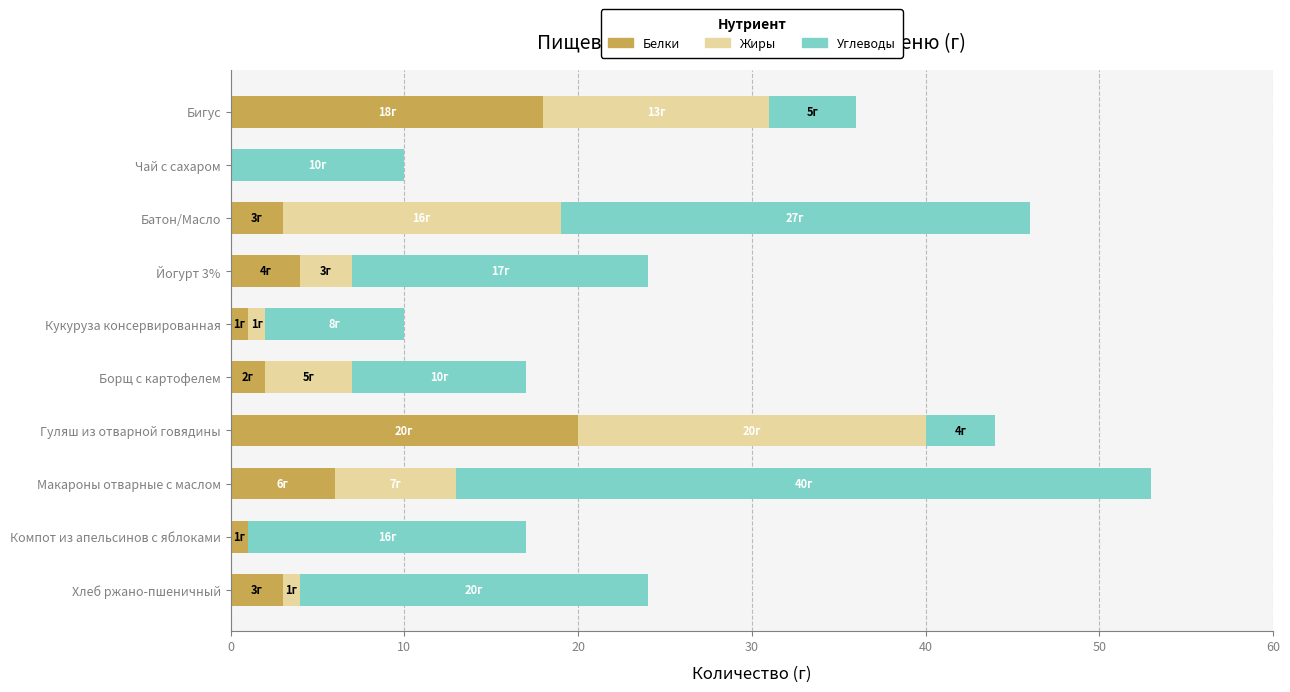

What are all the series names shown in the legend?

Белки, Жиры, Углеводы